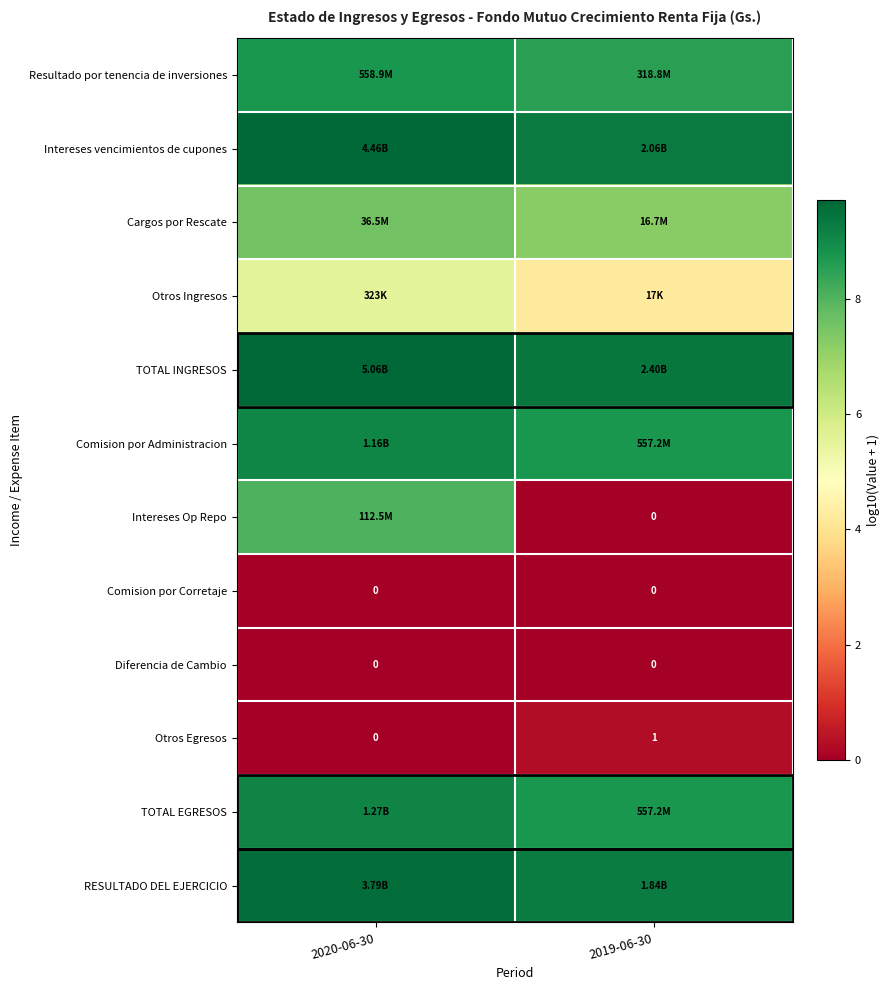

List the labels in order of TOTAL EGRESOS value, smallest first.

2019-06-30, 2020-06-30